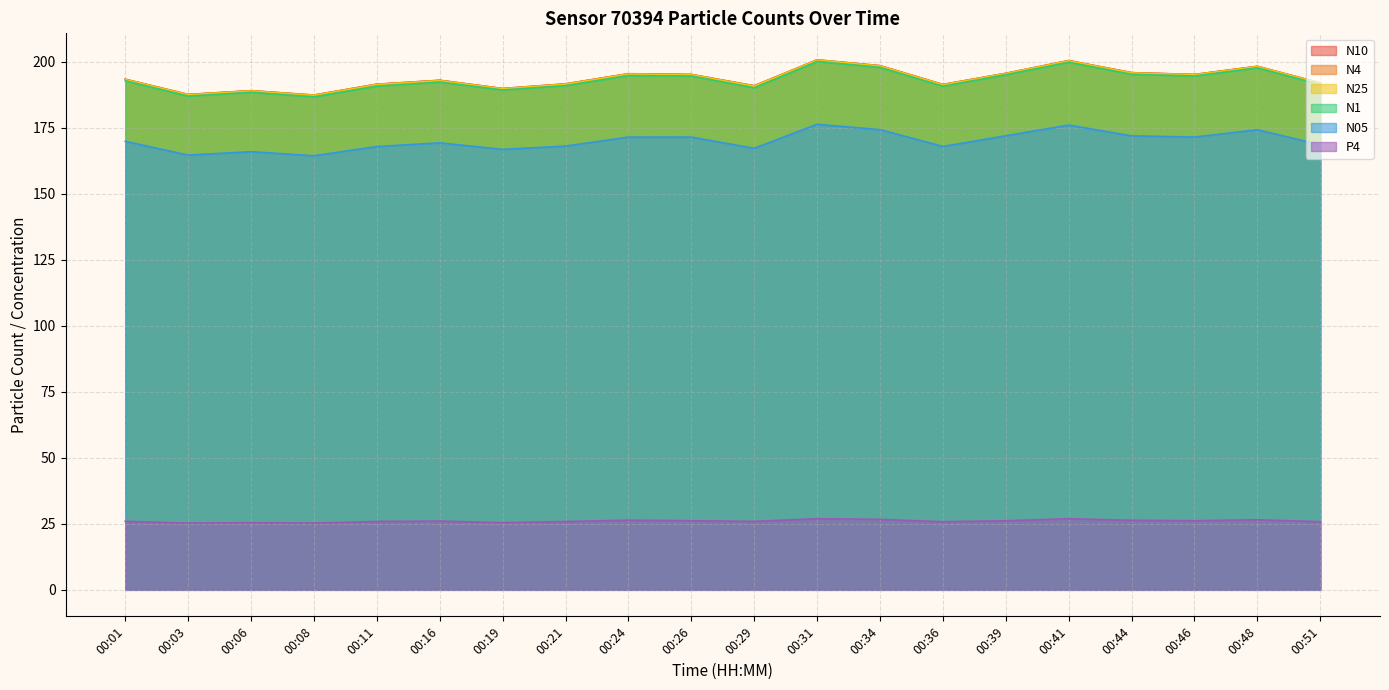

True or false: N10 and N4 cross at least once.

False